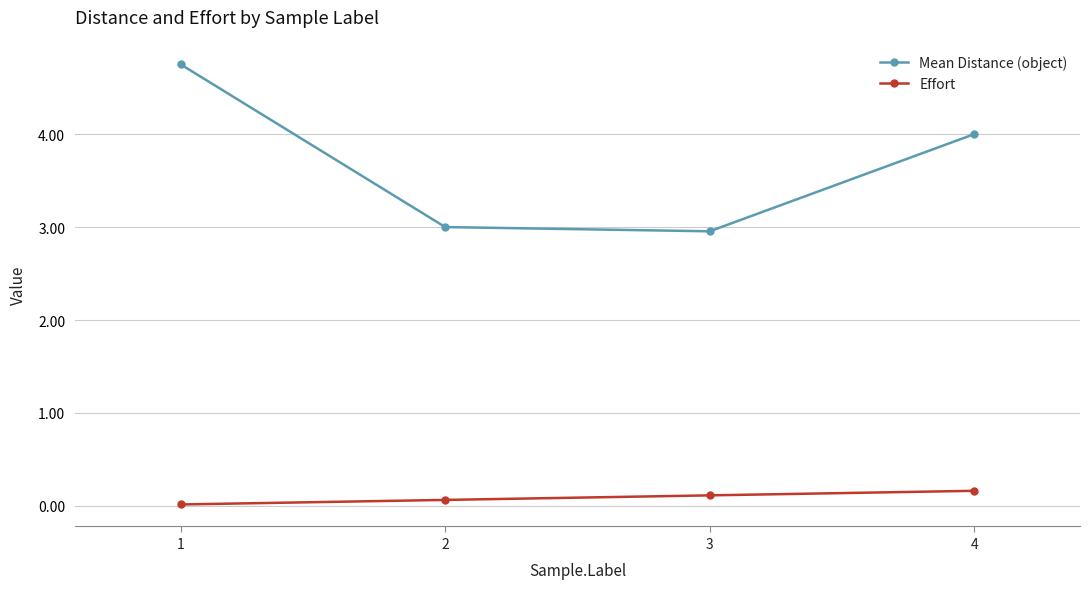

The value of Mean Distance (object) at 4 is 4.0. True or false?

True